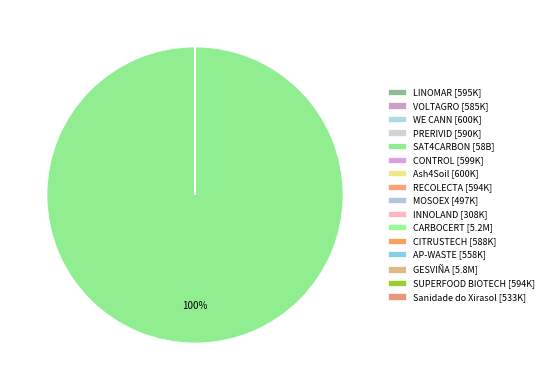

What portion of the pie excludes Ash4Soil?

100.0%